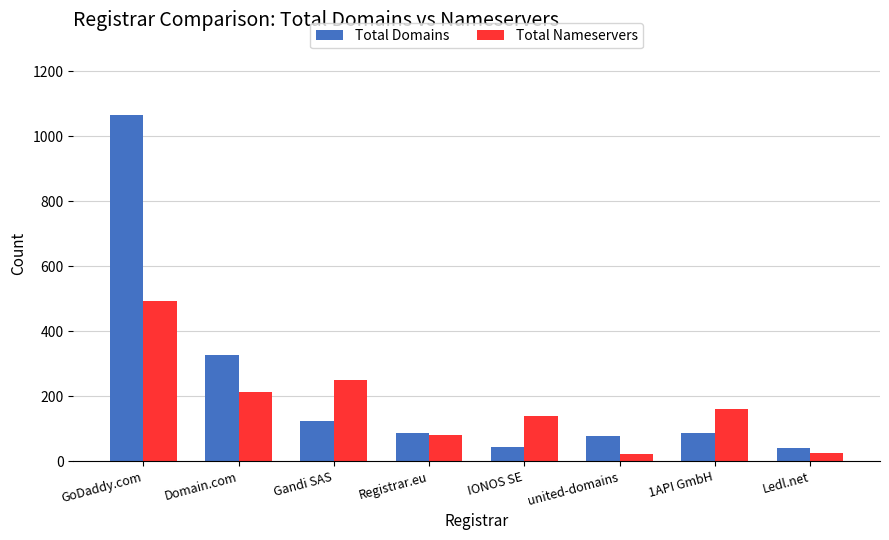

What is the average value of the Total Nameservers series?

172